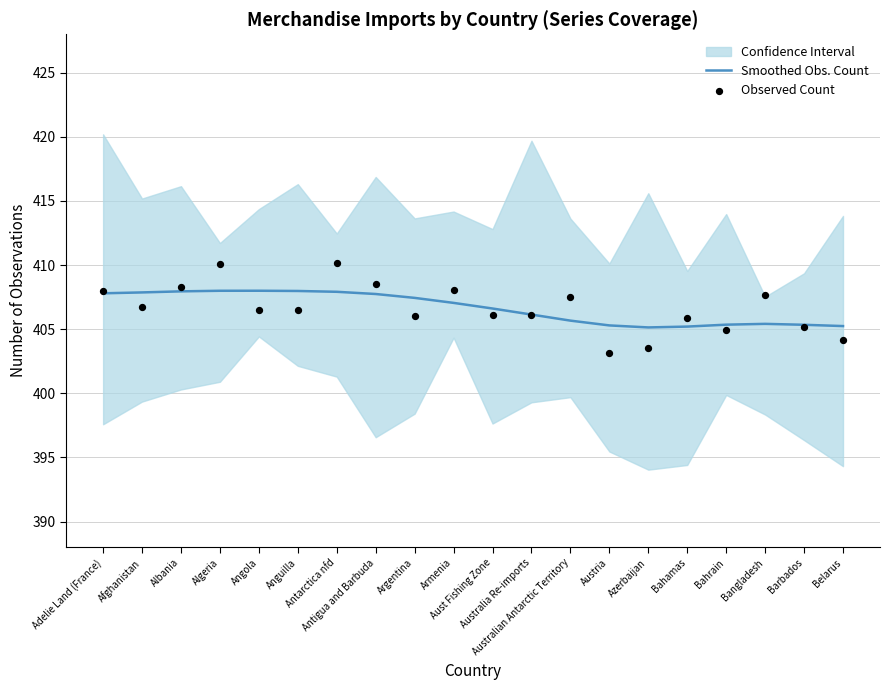

Which series has the largest total across all categories?

Smoothed Obs. Count